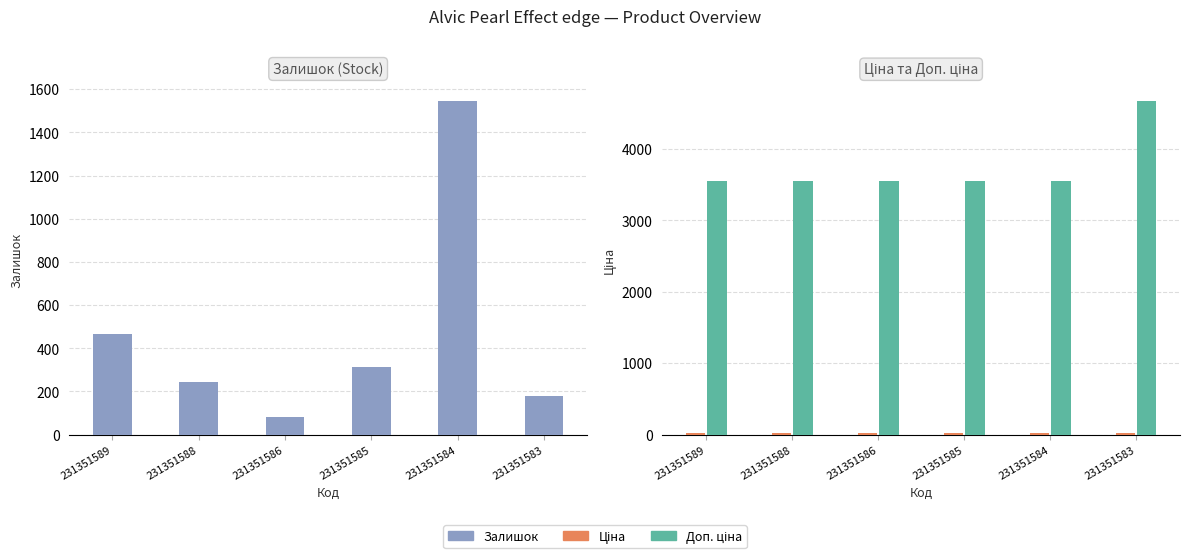

Which series has the largest range (max minus min)?

Залишок